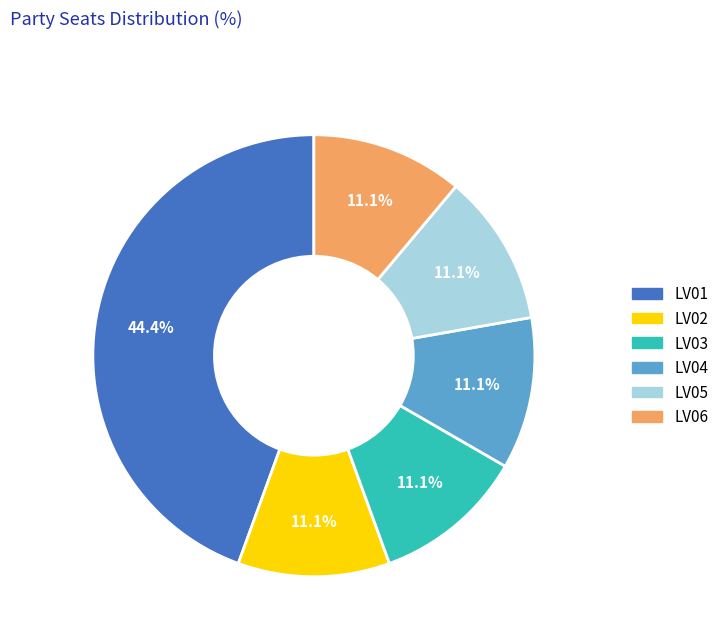

What portion of the pie excludes LV03?

88.9%